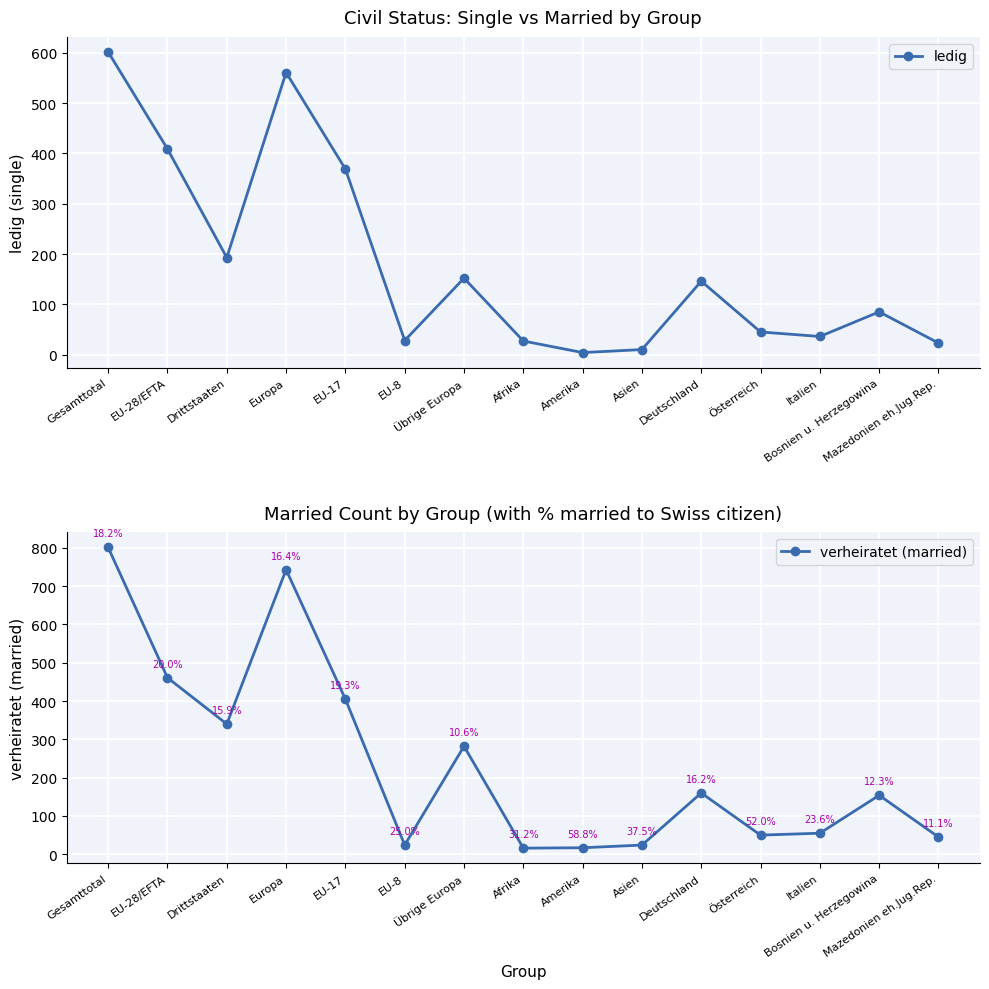

What is the sum of the verheiratet (married) values at Gesamttotal and Übrige Europa?

1083